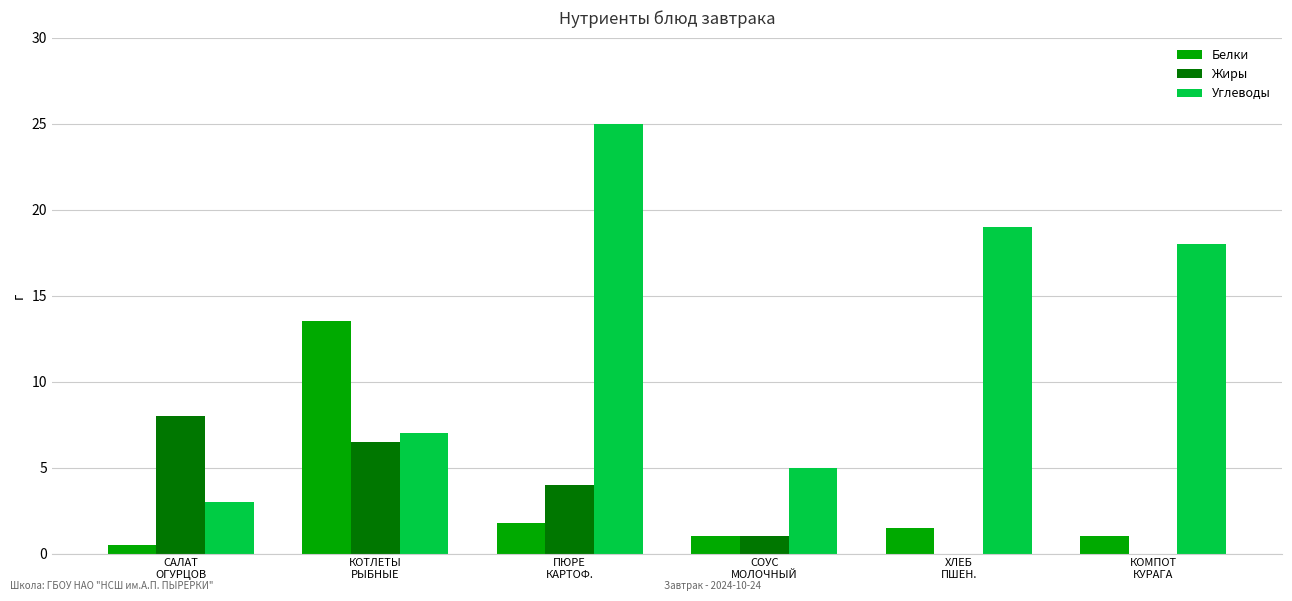

What is the difference between the Жиры values at КОТЛЕТЫ
РЫБНЫЕ and САЛАТ
ОГУРЦОВ?

1.5